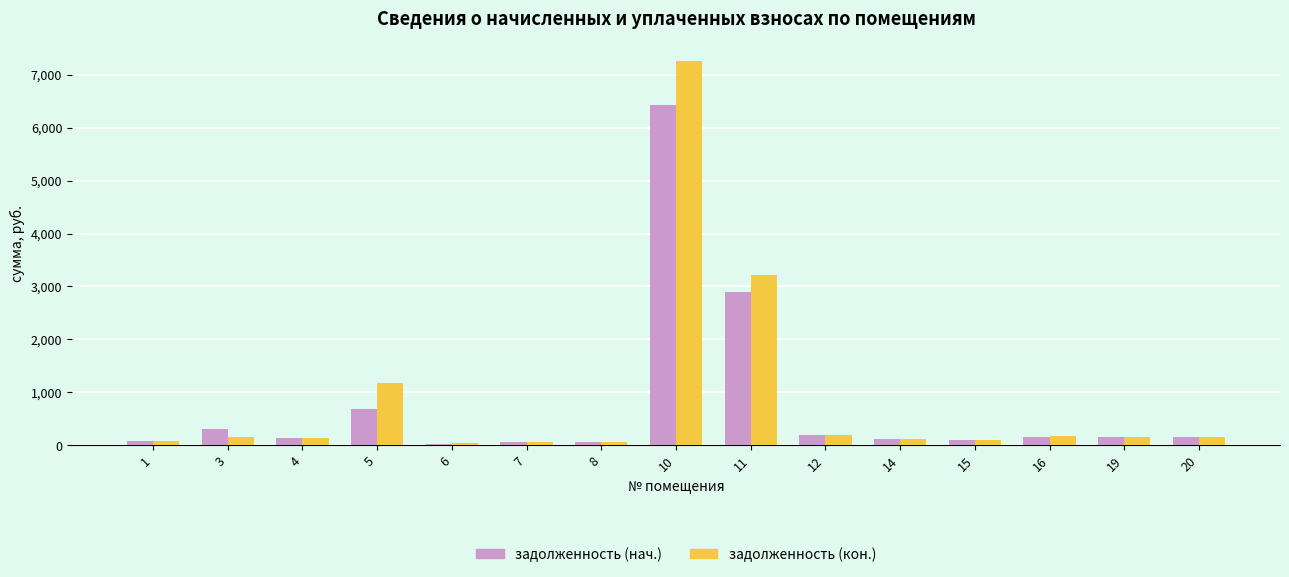

At 11, list the series in order from largest to smallest.

задолженность (кон.), задолженность (нач.)